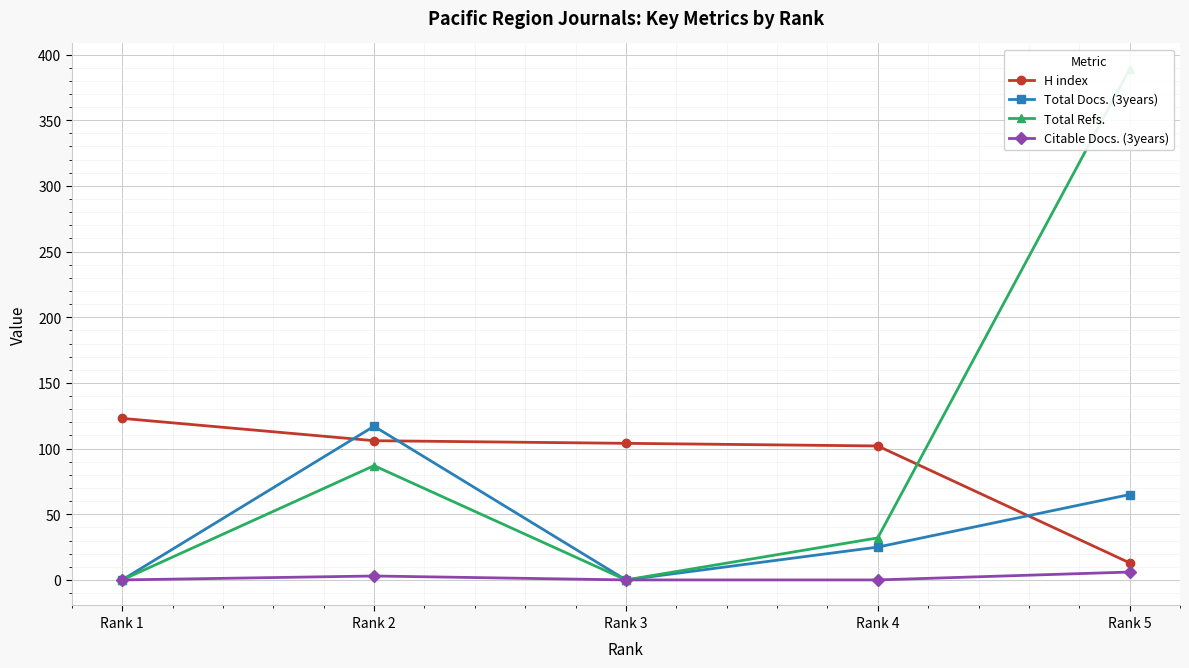

Between which two adjacent categories do H index and Total Docs. (3years) first intersect?

Rank 1 and Rank 2